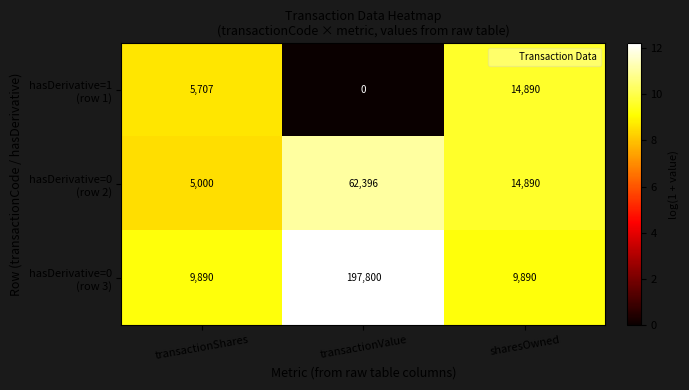

What is the difference between the highest and lowest values at transactionShares?

4890